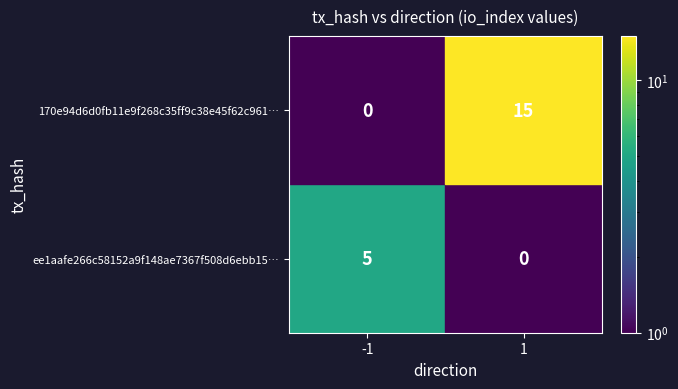

Which series has the largest total across all categories?

170e94d6d0fb11e9f268c35ff9c38e45f62c961…